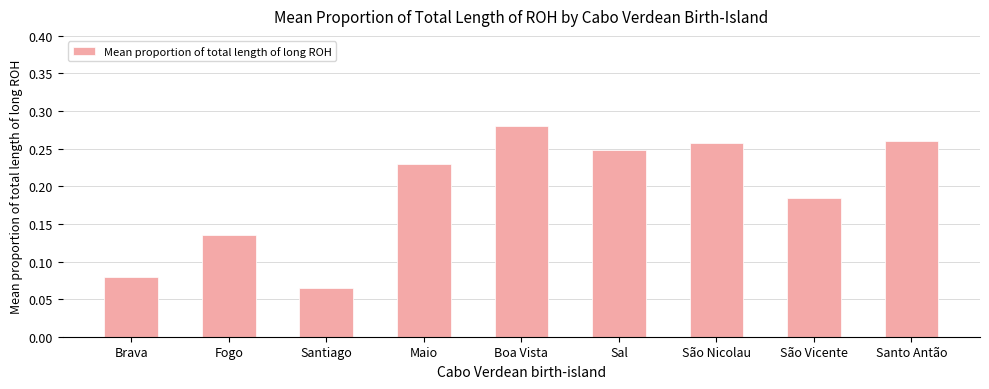

Are the bars grouped side by side (vs. stacked)?

No